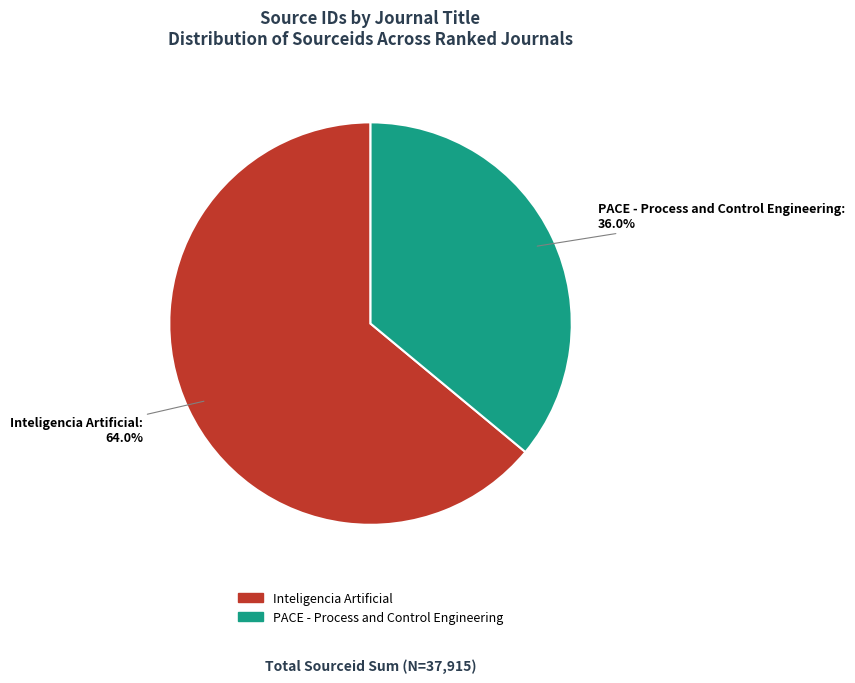

How many slices are in this pie chart?

2